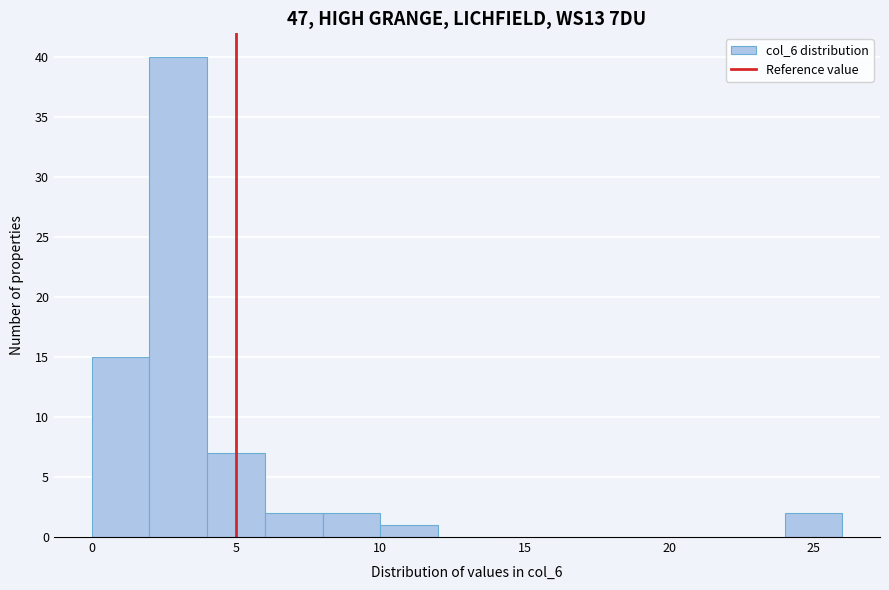

Reading left to right, transcribe this chart: for each bar, give the range it covers on the x-axis and its height. The values are not printed on the chart, so give them approximately, as read against the axis.

0 to 2: 15
2 to 4: 40
4 to 6: 7
6 to 8: 2
8 to 10: 2
10 to 12: 1
12 to 14: 0
14 to 16: 0
16 to 18: 0
18 to 20: 0
20 to 22: 0
22 to 24: 0
24 to 26: 2